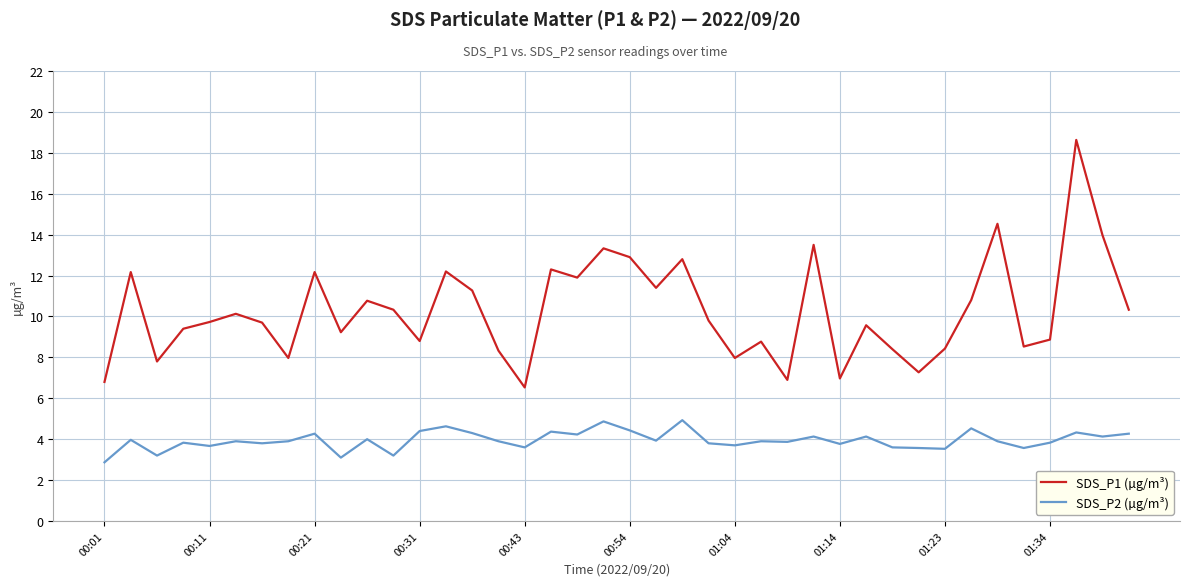

What is the difference between the maximum and minimum values in the SDS_P1 (µg/m³) series?

12.1